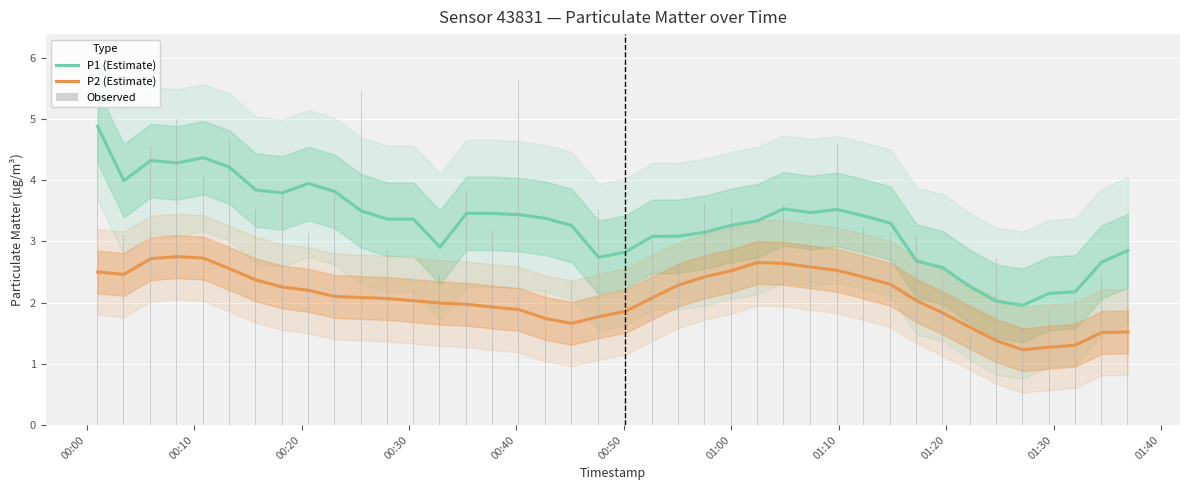

At how many categories does at least one series exceed 1?

40